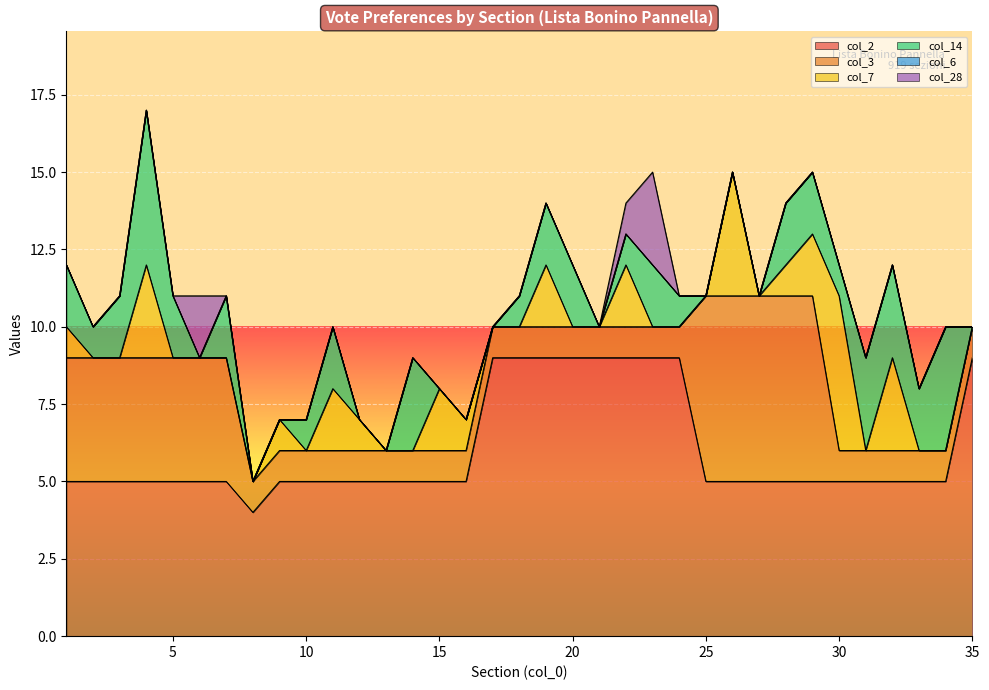

List the series in order of their peak value, lowest first.

col_6, col_28, col_7, col_14, col_3, col_2